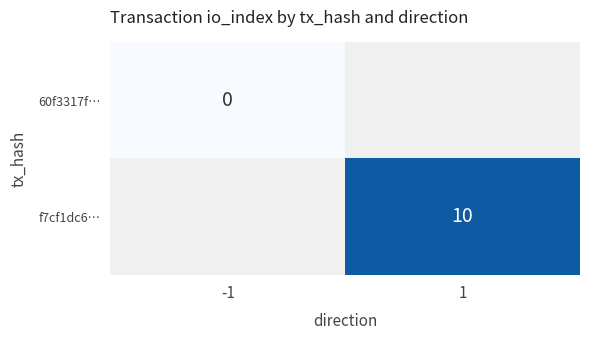

True or false: f7cf1dc6… has a value of 10 at 1.

True